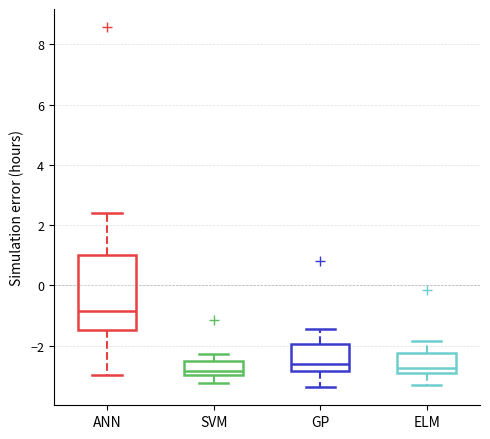

Where is the upper edge of the box for GP on the y-axis? The values are not printed on the chart, so give them approximately, as read against the axis.

-2.0